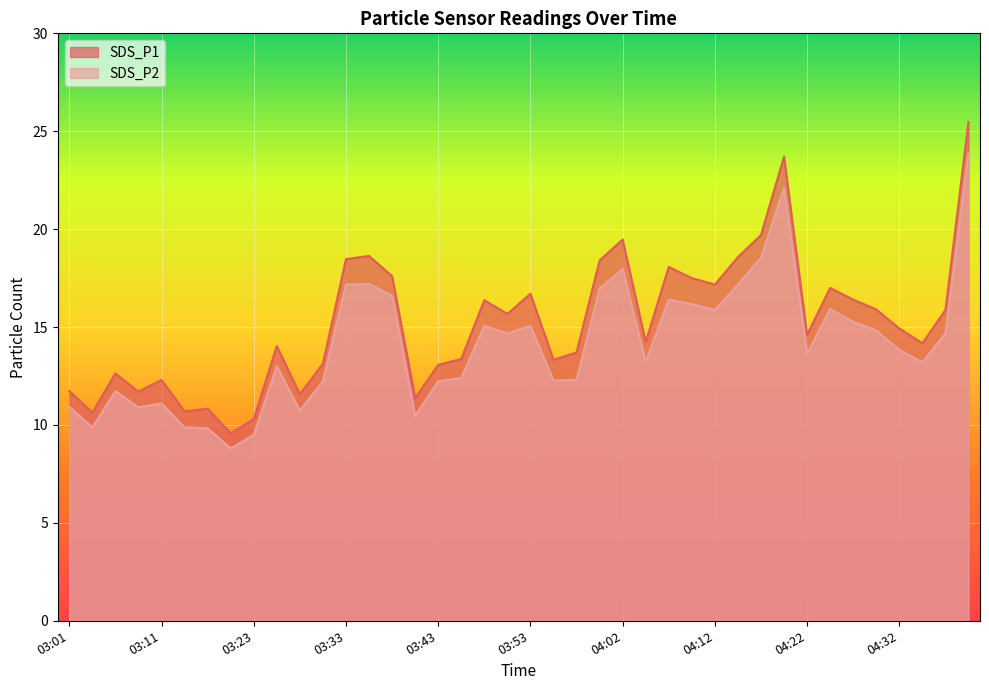

Reading left to right, list all the values displayed in this chart.

SDS_P1: 03:01=11.7	03:03=10.6	03:06=12.6	03:08=11.7	03:11=12.3	03:13=10.7	03:15=10.8	03:18=9.6	03:23=10.3	03:26=14.0	03:28=11.6	03:31=13.1	03:33=18.5	03:35=18.6	03:38=17.6	03:40=11.4	03:43=13.1	03:45=13.4	03:48=16.4	03:50=15.7	03:53=16.7	03:55=13.3	03:57=13.7	04:00=18.4	04:02=19.5	04:05=14.2	04:07=18.1	04:10=17.5	04:12=17.2	04:15=18.6	04:17=19.7	04:19=23.7	04:22=14.6	04:24=17.0	04:27=16.4	04:29=15.9	04:32=14.9	04:34=14.2	04:37=15.9	04:39=25.5
SDS_P2: 03:01=10.9	03:03=9.9	03:06=11.7	03:08=10.9	03:11=11.1	03:13=9.9	03:15=9.8	03:18=8.8	03:23=9.5	03:26=13.0	03:28=10.7	03:31=12.2	03:33=17.2	03:35=17.2	03:38=16.6	03:40=10.5	03:43=12.2	03:45=12.4	03:48=15.1	03:50=14.7	03:53=15.1	03:55=12.3	03:57=12.3	04:00=17.0	04:02=18.0	04:05=13.2	04:07=16.4	04:10=16.2	04:12=15.9	04:15=17.2	04:17=18.5	04:19=22.1	04:22=13.6	04:24=15.9	04:27=15.3	04:29=14.8	04:32=13.8	04:34=13.2	04:37=14.7	04:39=23.9